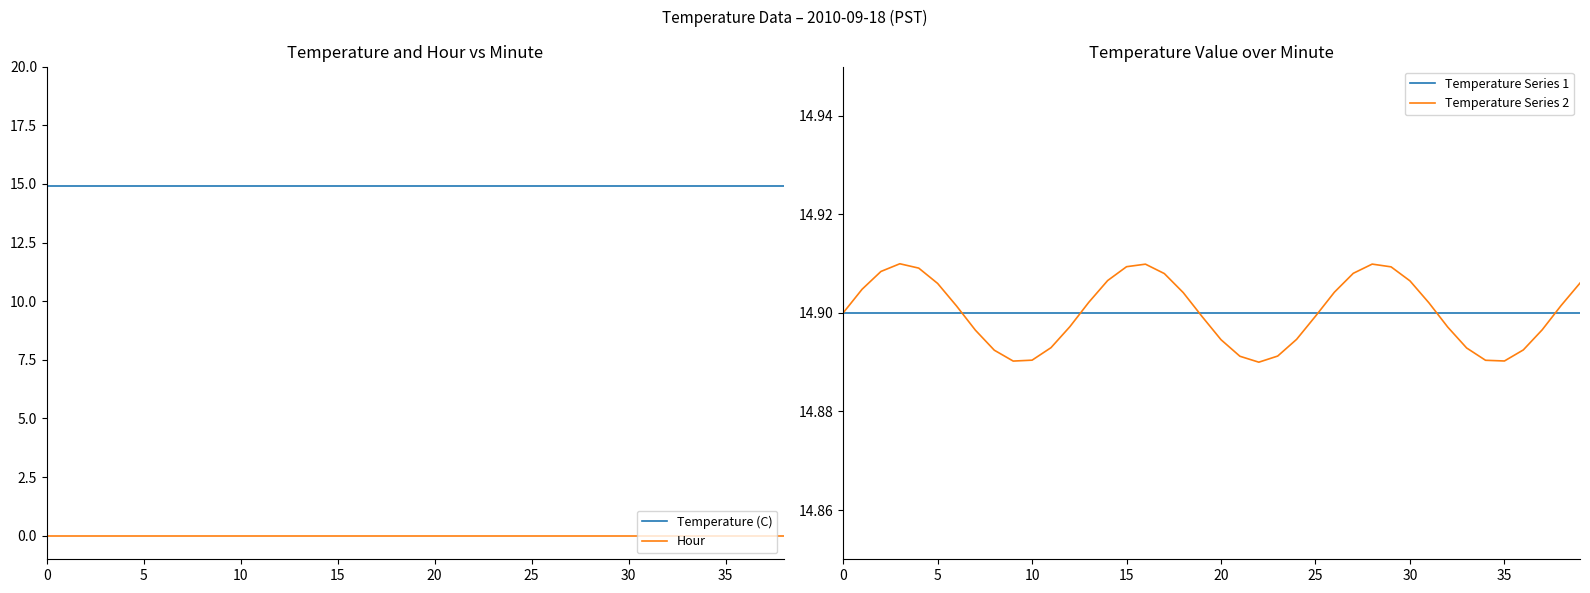

True or false: Temperature (C) has a value of 14.9 at 6.

True